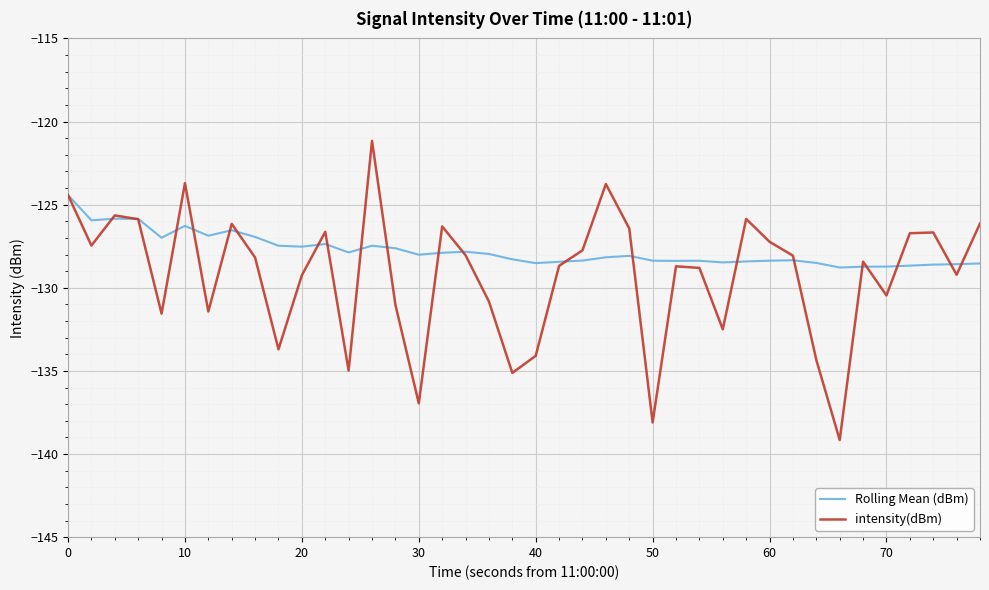

Which series ends up on top after the final intersection of intensity(dBm) and Rolling Mean (dBm)?

intensity(dBm)